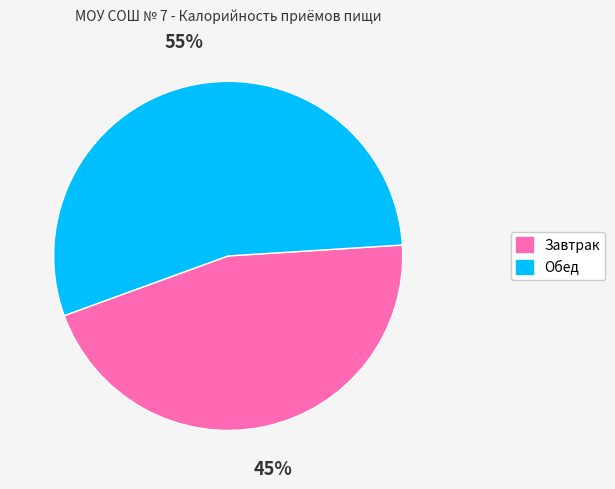

Rank the categories by value from highest to lowest.

Обед, Завтрак